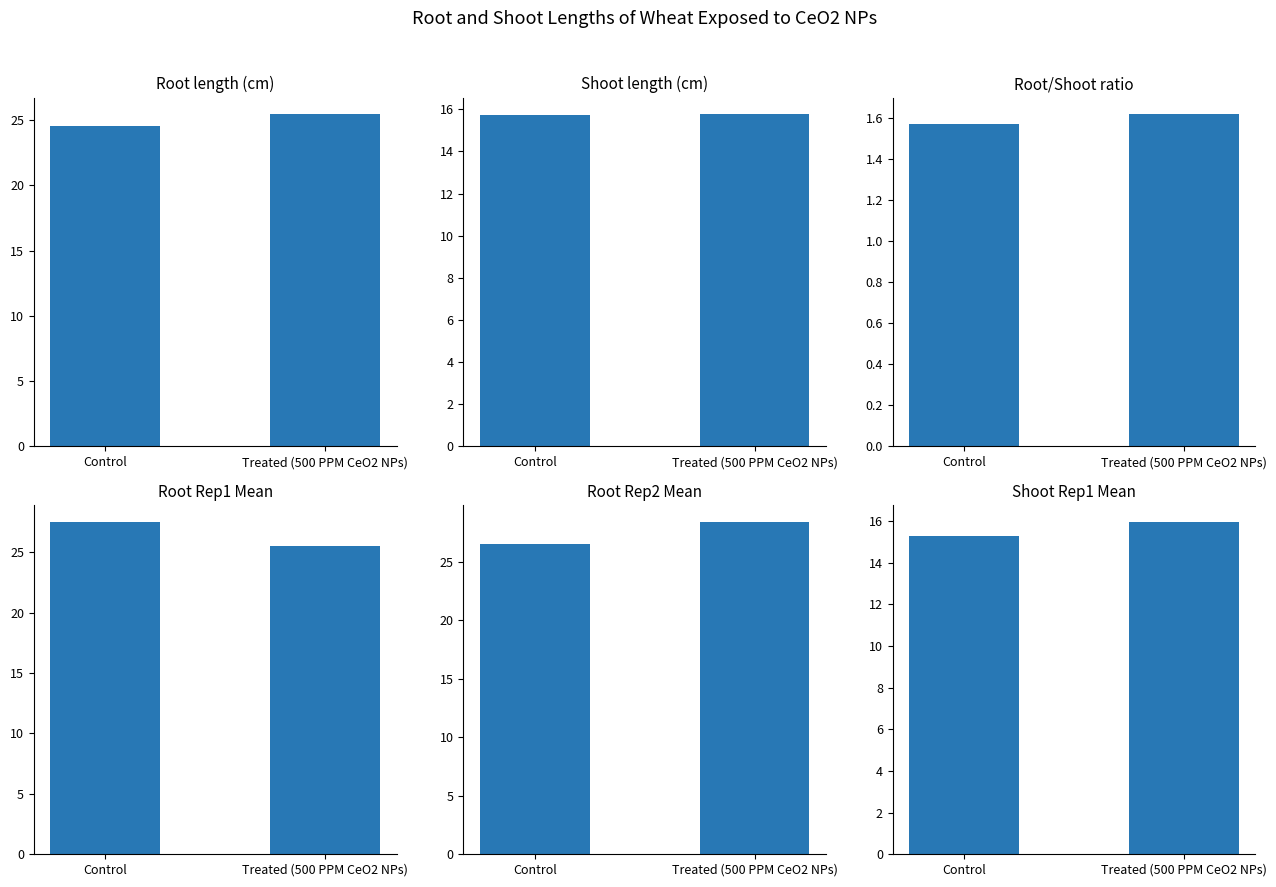

What is the difference between the Root Rep1 values at Treated (500 PPM CeO2 NPs) and Control?

2.0